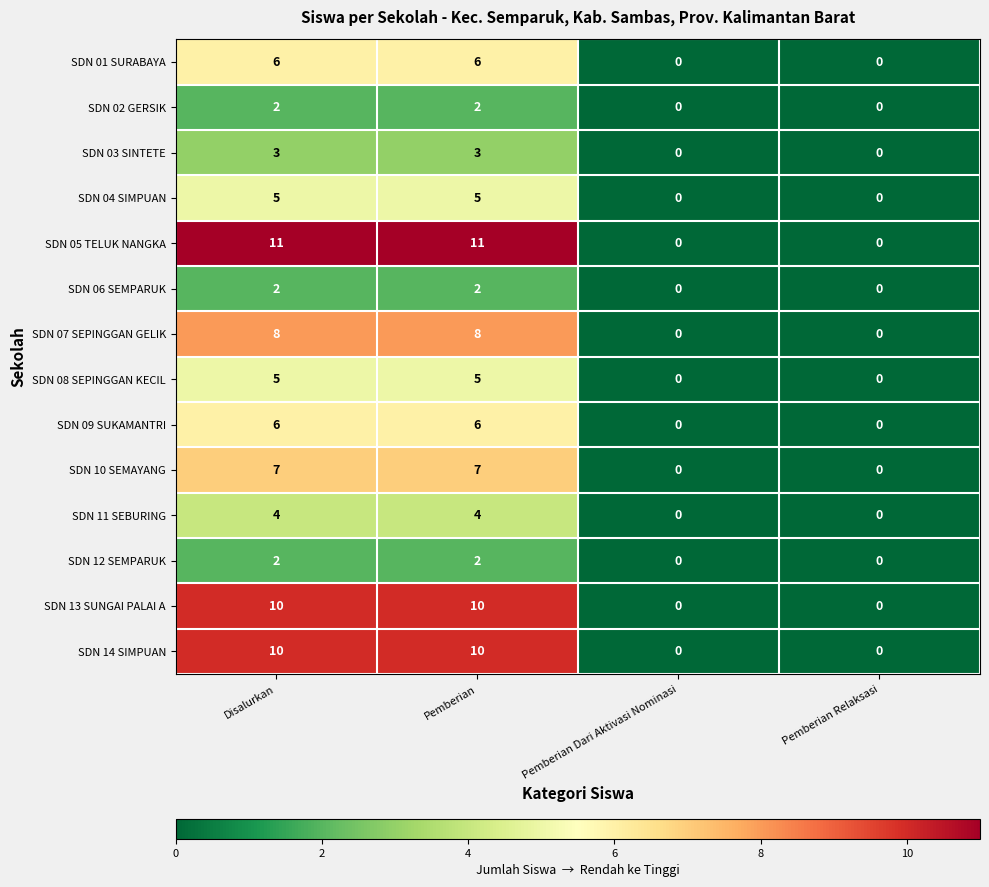

Which series has the largest range (max minus min)?

SDN 05 TELUK NANGKA